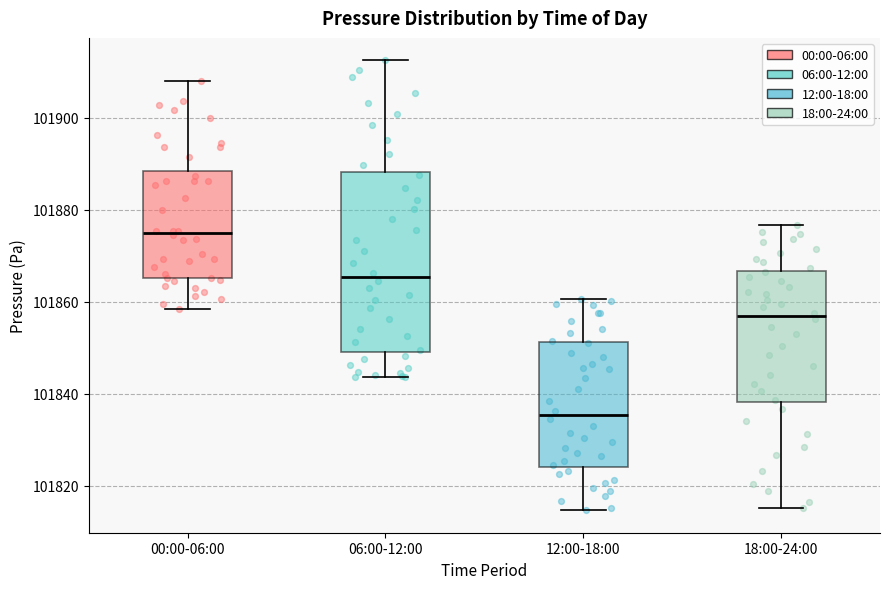

Comparing the boxes themselves (not the whiskers), which one is the tallest?

06:00-12:00